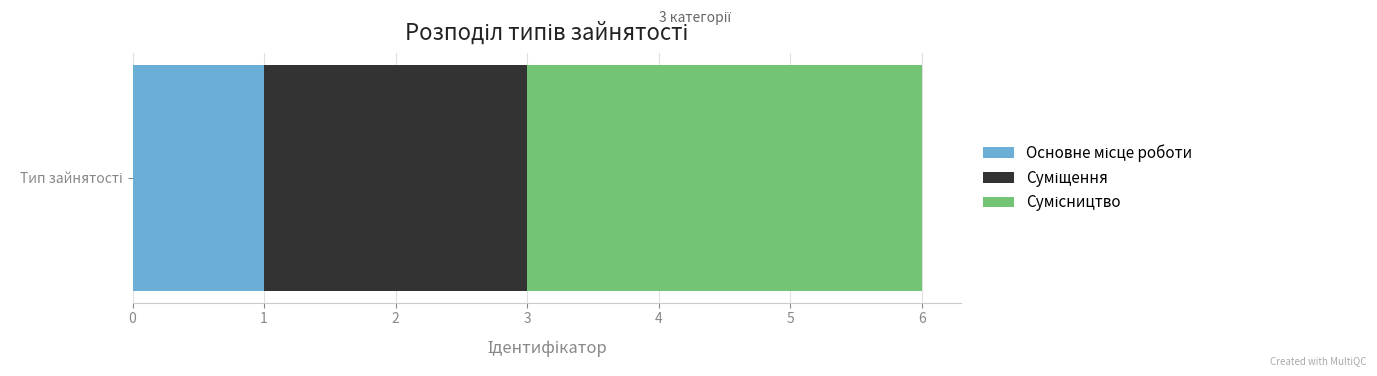

How many distinct data groups are displayed?

3